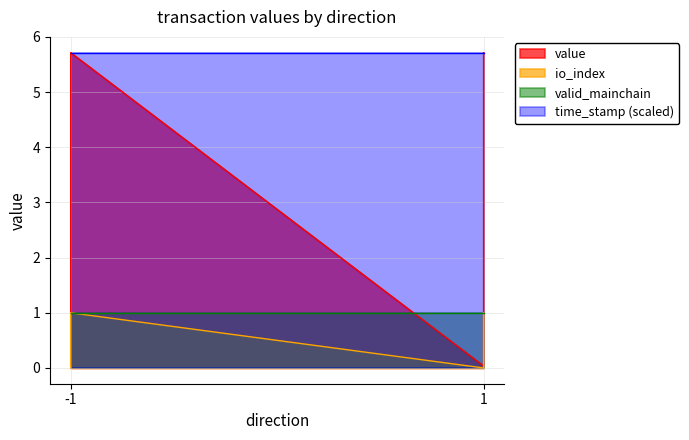

Does the chart have visible grid lines?

Yes